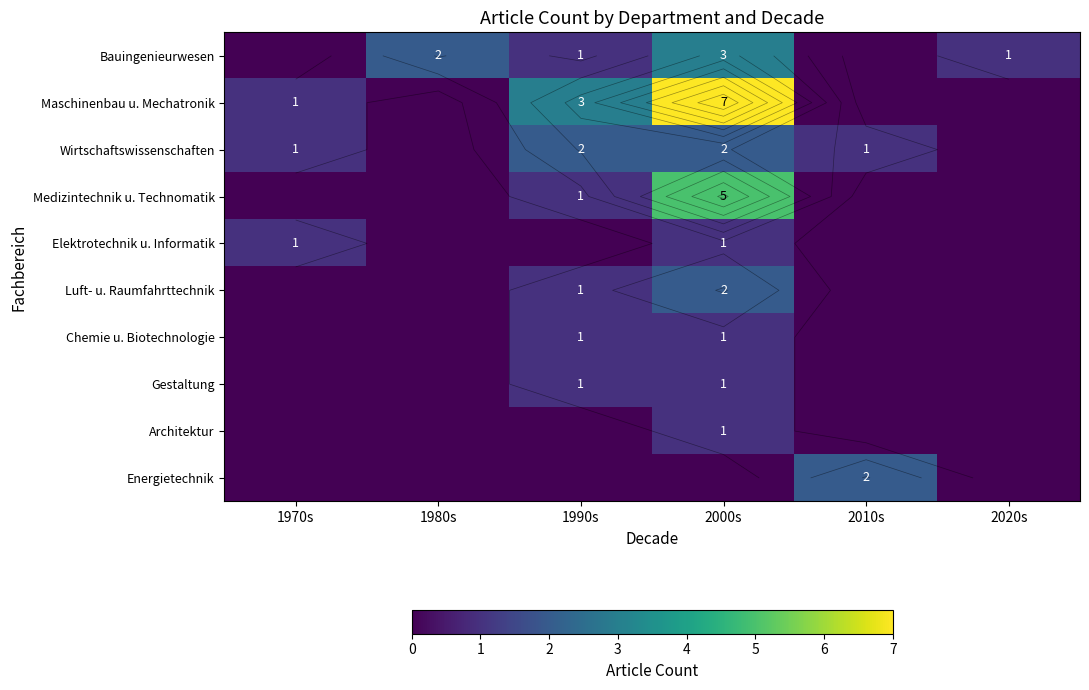

At which label is Elektrotechnik u. Informatik closest to 0?

1980s